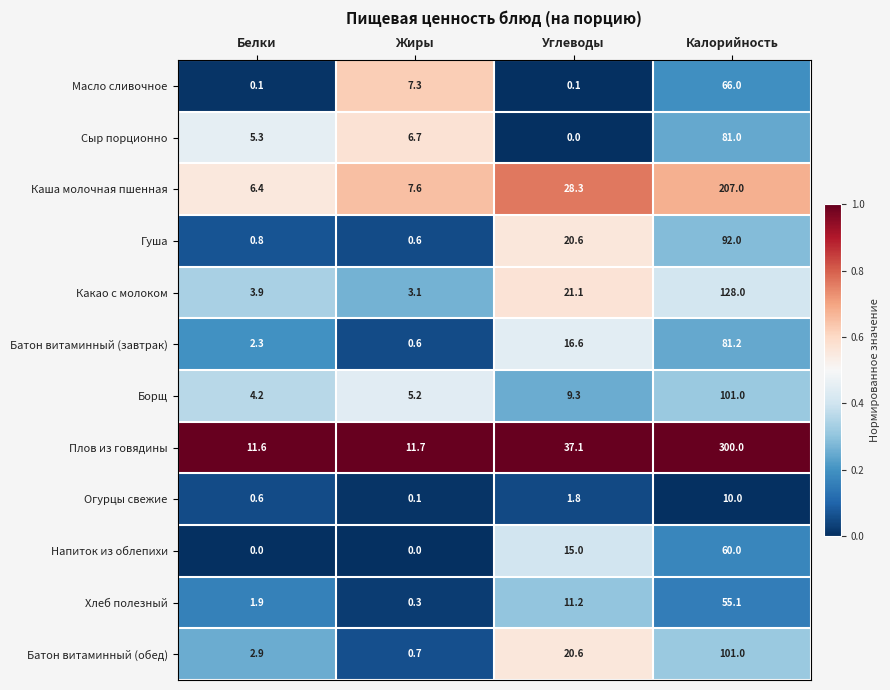

List the labels in order of Борщ value, largest first.

Калорийность, Углеводы, Жиры, Белки